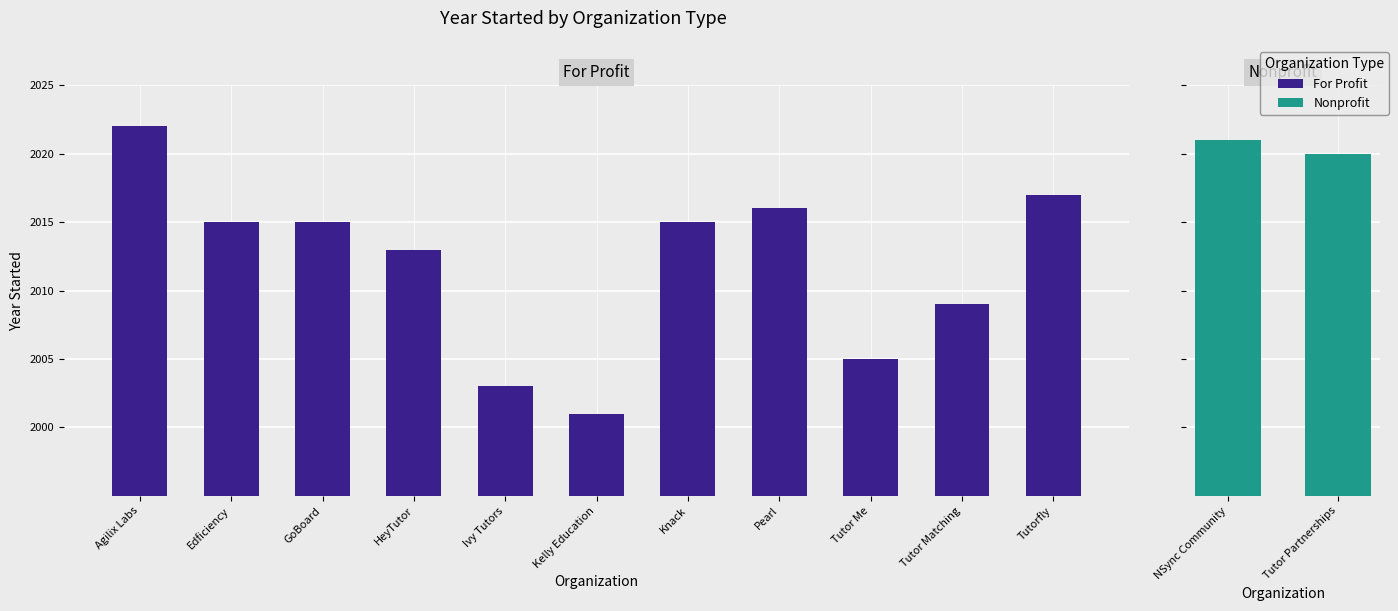

Is it true that the value at HeyTutor is 24?

False